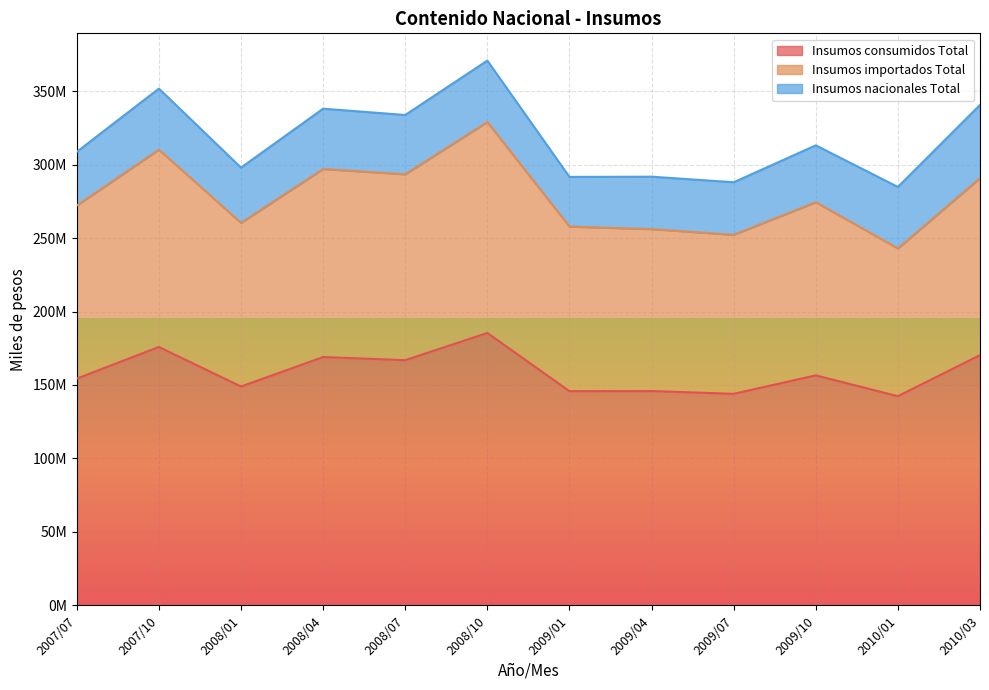

True or false: Insumos consumidos Total and Insumos importados Total intersect in this chart.

False